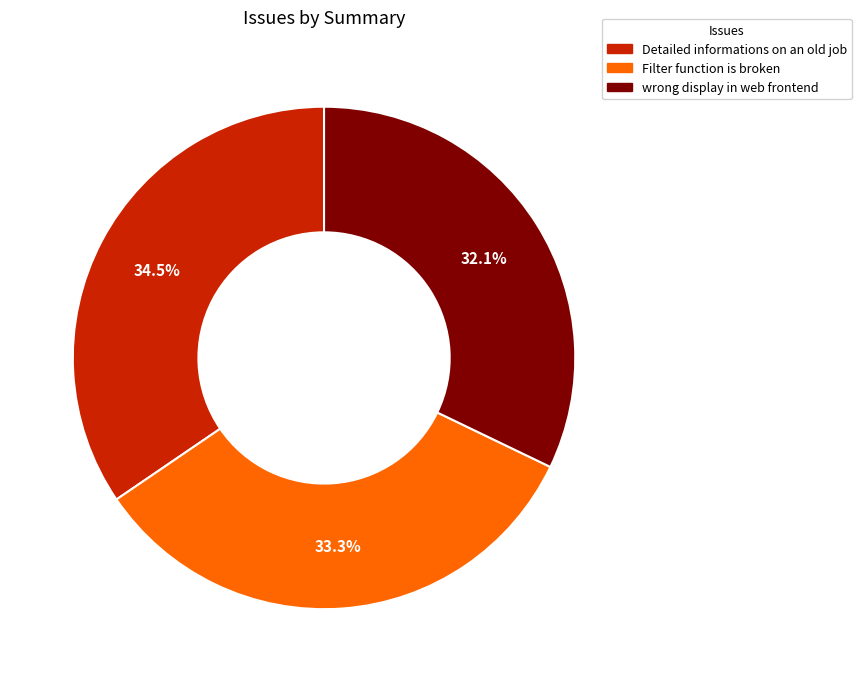

Does any single category account for the majority?

No